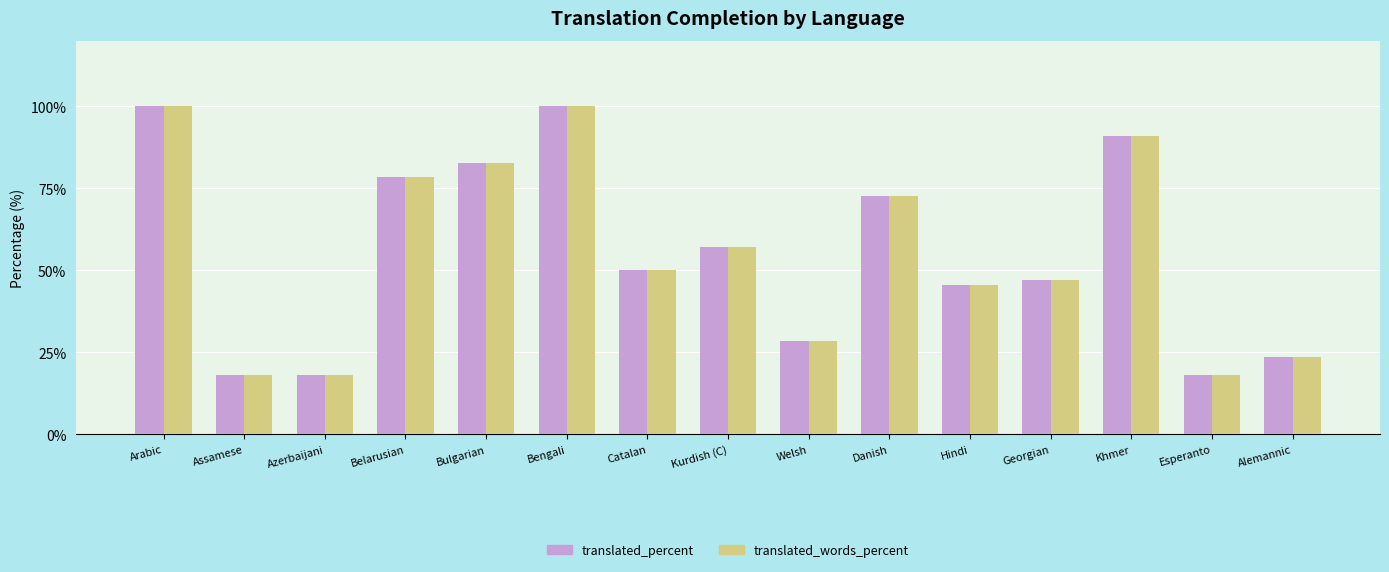

Reading left to right, what are all the values shown in this chart?

translated_percent: 100.0	18.1	18.1	78.5	82.6	100.0	50.0	57.1	28.5	72.7	45.4	47.0	90.9	18.1	23.5
translated_words_percent: 100.0	18.1	18.1	78.5	82.6	100.0	50.0	57.1	28.5	72.7	45.4	47.0	90.9	18.1	23.5